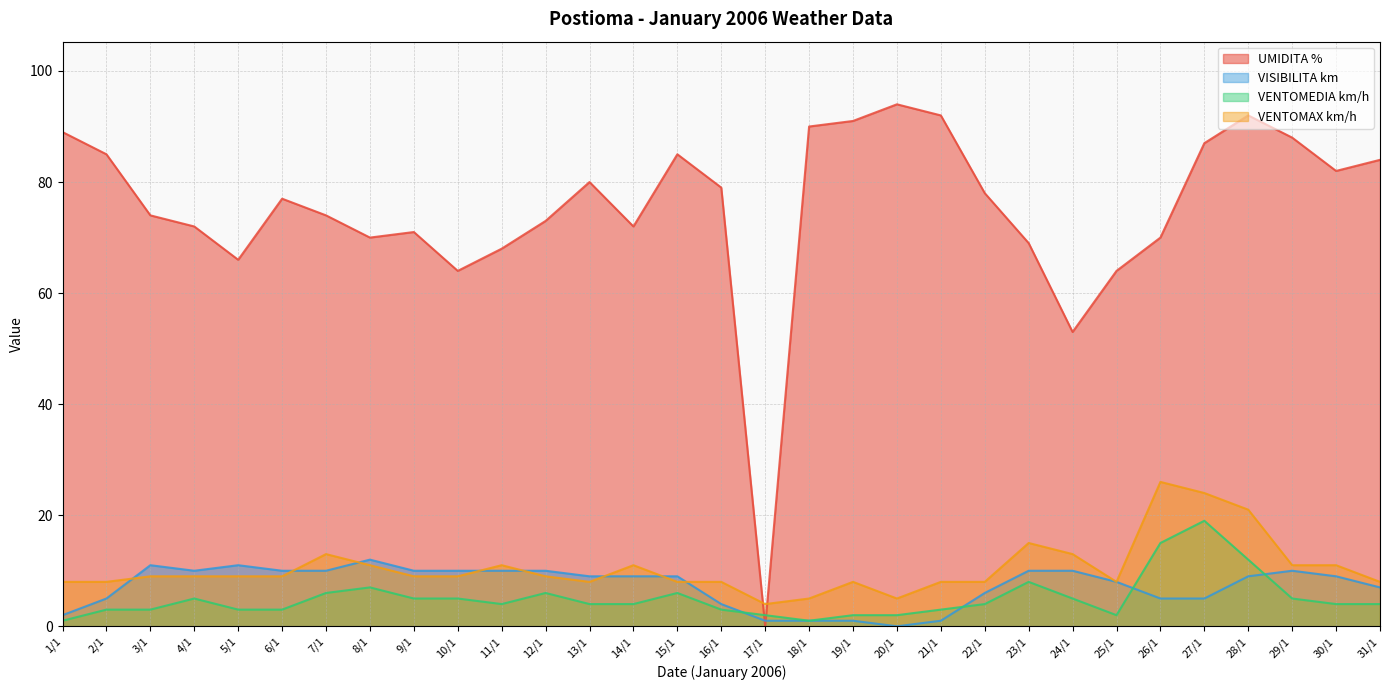

Which series has the largest total across all categories?

UMIDITA %